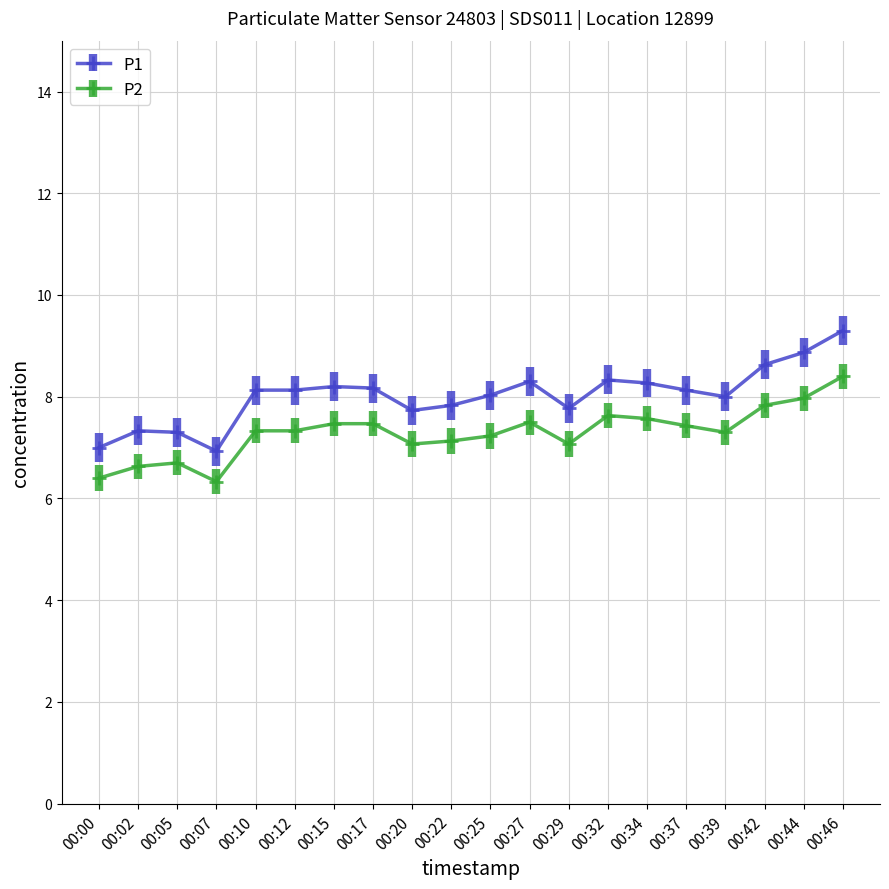

Is this an area chart (filled region under the line)?

No